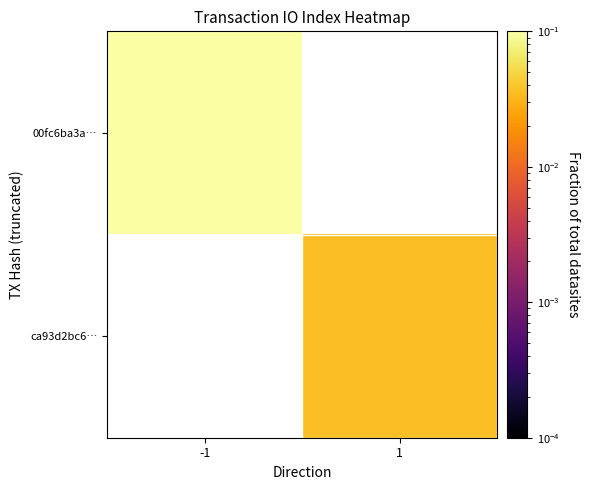

How many data points does each series have?

2